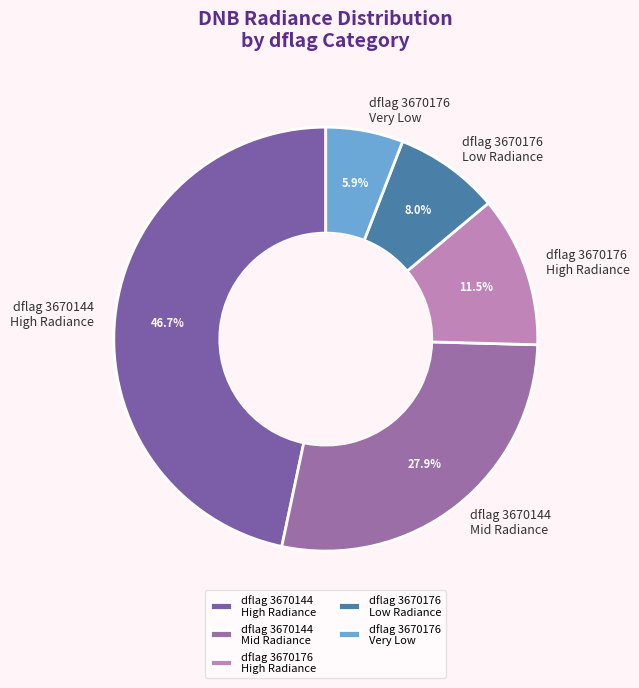

How many segments does this pie chart have?

5